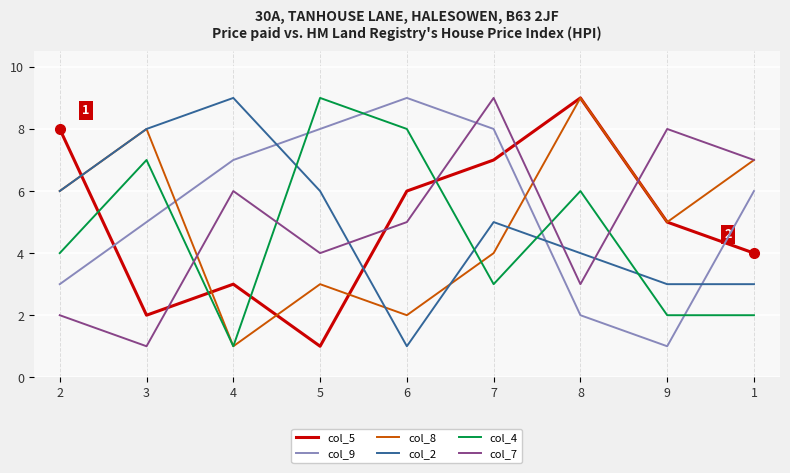

How many lines are shown in the chart?

6